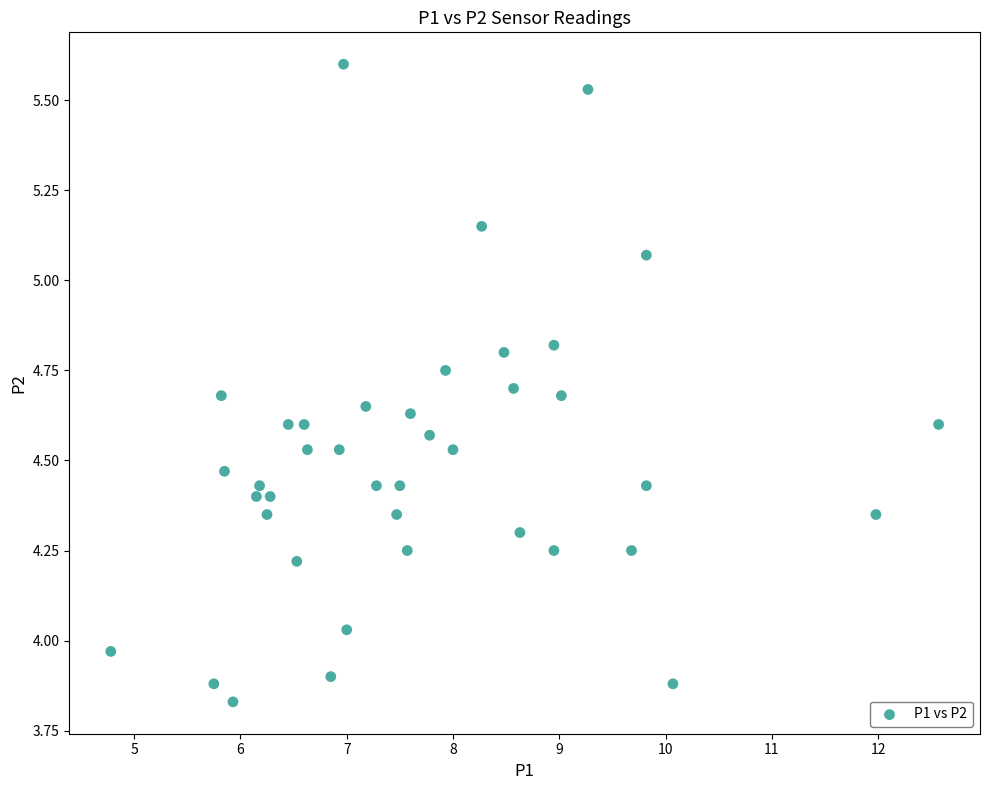

What is the range of Y values (max minus min)?

1.8